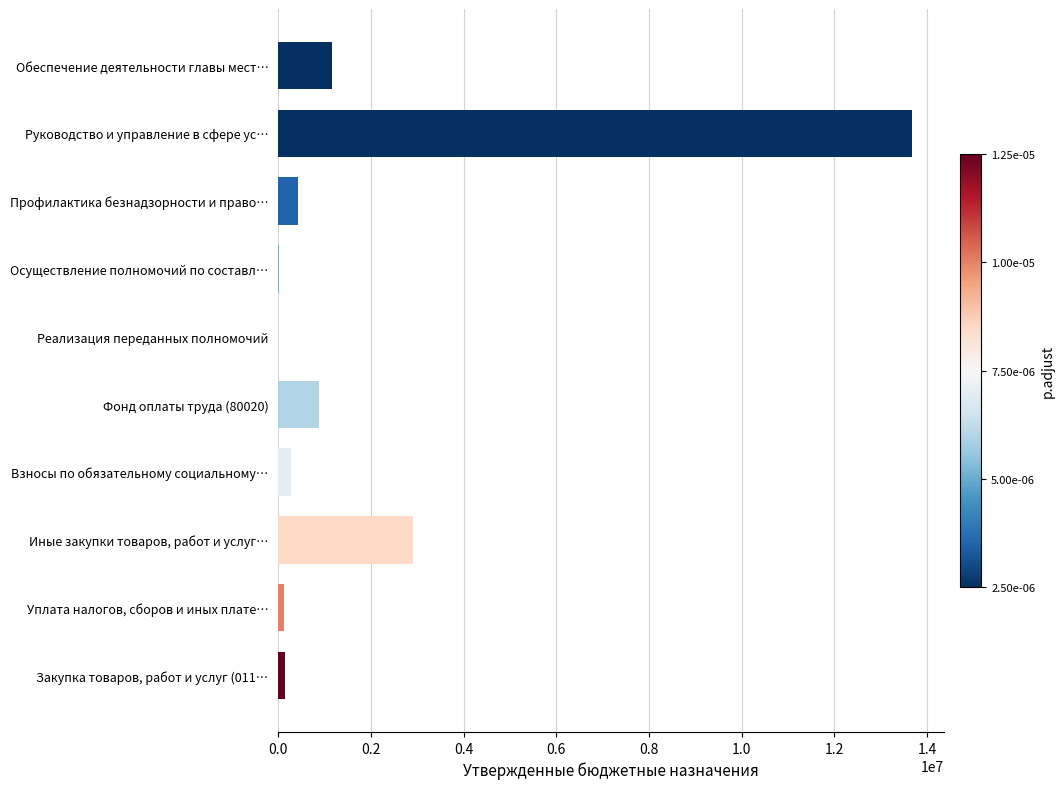

The chart shows a value of 1615395 at Обеспечение деятельности главы мест…. True or false?

False